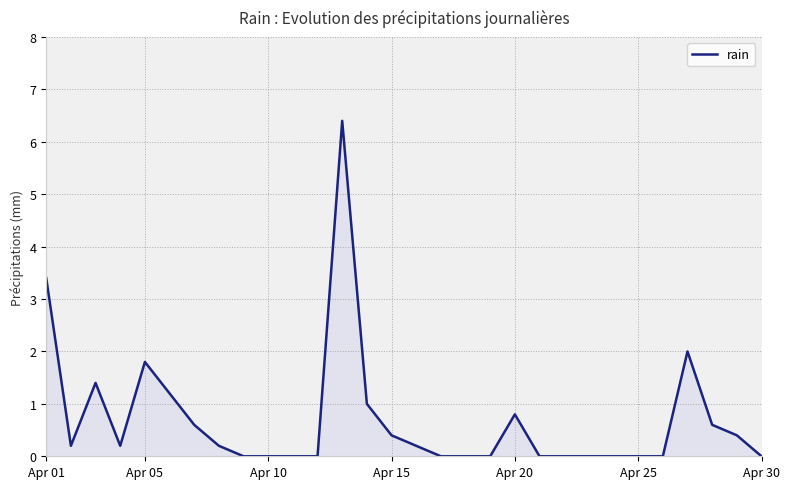

What is the greatest value displayed?

6.4